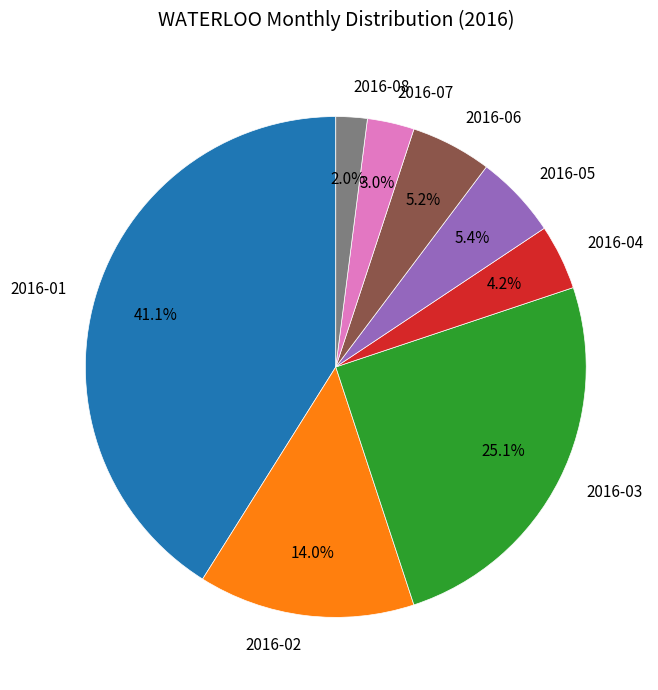

Which slice is the largest?

2016-01